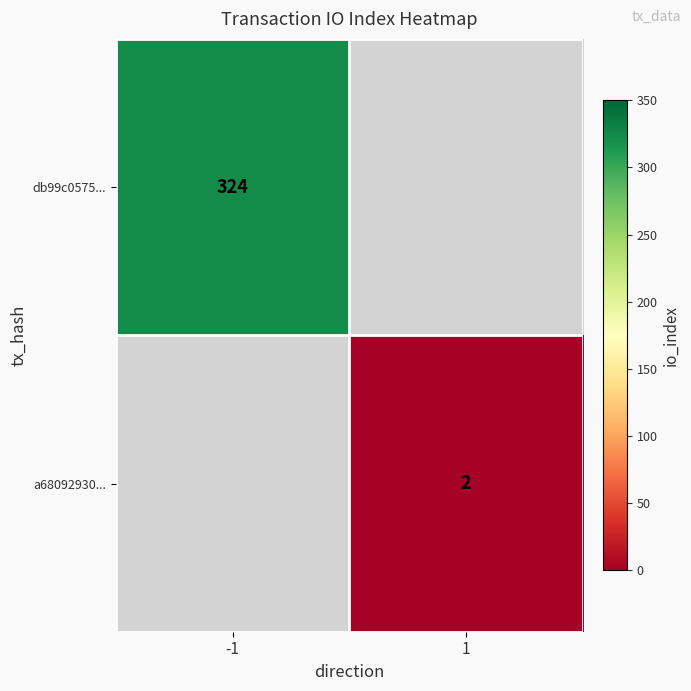

At how many categories does at least one series exceed 162?

1